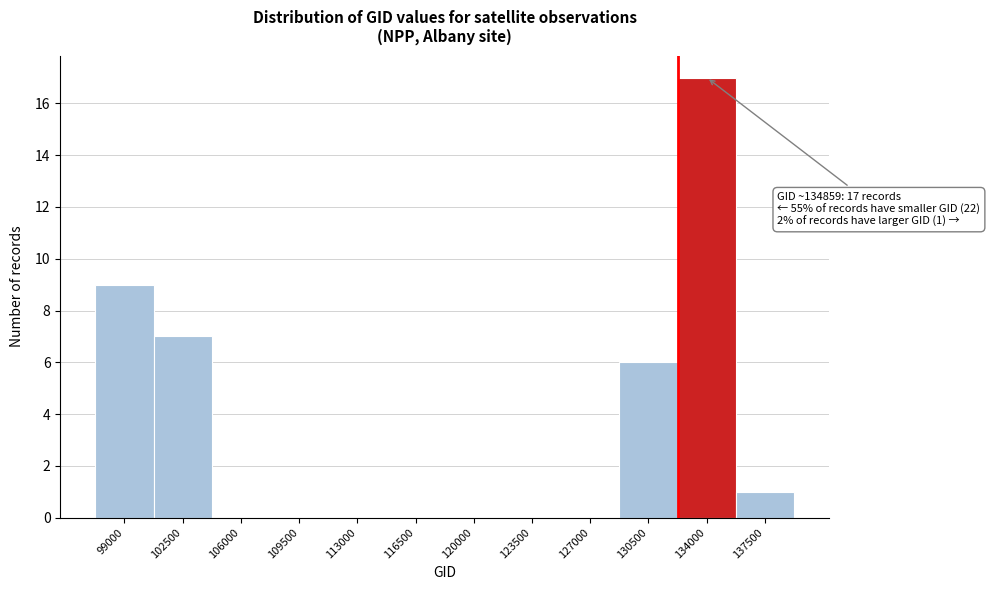

Reading left to right, list all the values displayed in this chart.

99000=9	102500=7	106000=0	109500=0	113000=0	116500=0	120000=0	123500=0	127000=0	130500=6	134000=17	137500=1